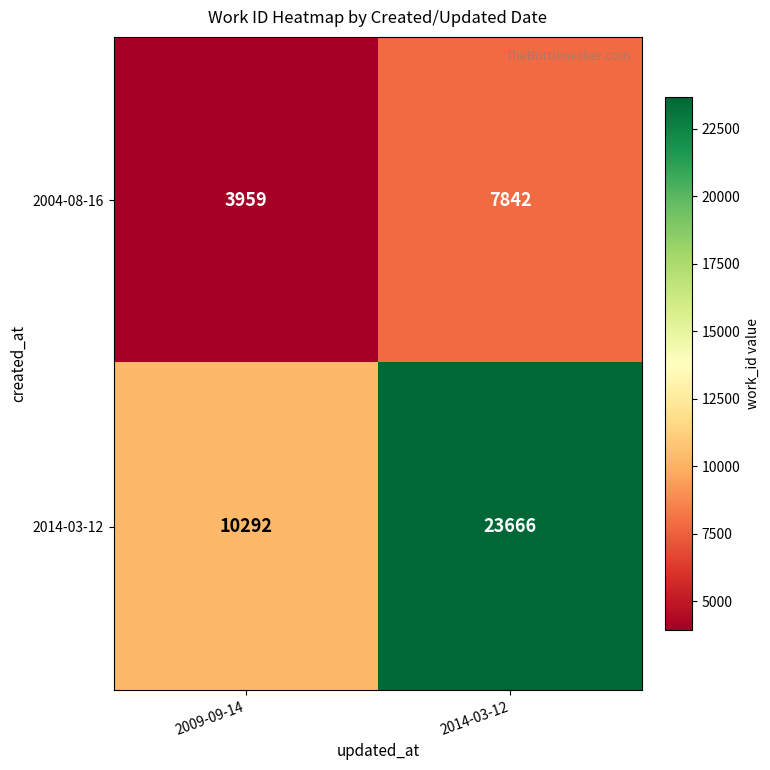

Where is 2004-08-16 nearest to the value 5900?

2009-09-14